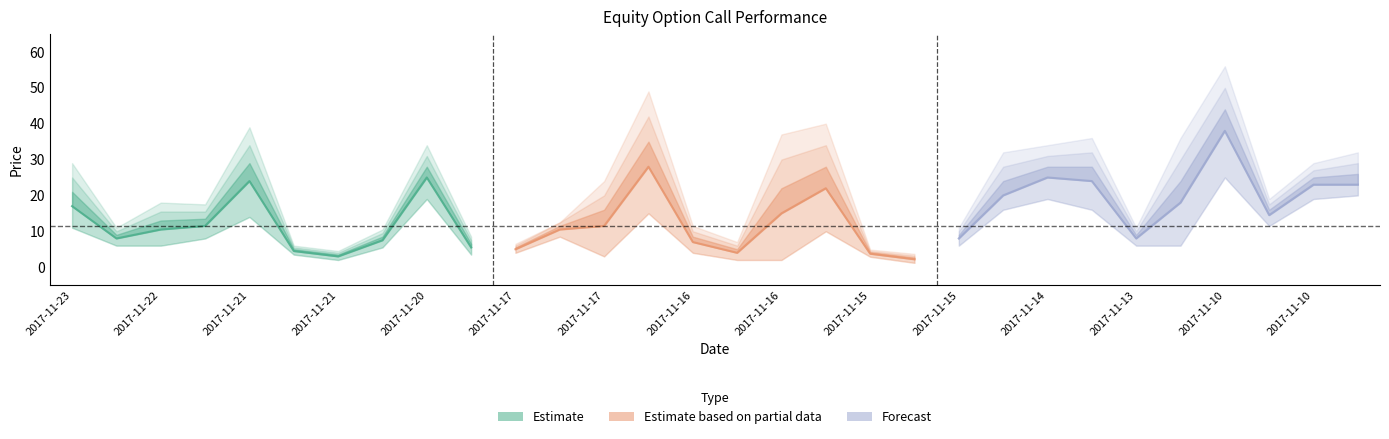

Reading right to left, list all the values displayed in this chart.

Entry Price: 23.0	23.0	14.5	38.0	18.0	8.0	24.0	25.0	20.0	8.0	2.2	3.8	22.0	15.0	4.0	7.0	28.0	11.5	10.5	5.0	5.5	25.0	7.5	3.0	4.5	24.0	11.5	10.5	8.0	17.0
1st Target: 26.0	25.0	16.0	44.0	24.0	9.0	28.0	28.0	24.0	9.0	2.7	4.2	28.0	22.0	5.0	8.5	35.0	16.0	11.5	5.5	6.5	28.0	8.5	3.5	5.0	29.0	13.5	13.0	9.0	21.0
Stop Loss: 20.0	19.0	11.5	25.0	6.0	6.0	16.0	19.0	16.0	6.0	1.2	2.9	10.0	2.0	2.0	4.0	15.0	3.0	8.5	4.0	3.5	19.0	5.5	2.0	3.5	14.0	8.0	6.0	6.0	11.0
2nd Target: 29.0	27.0	17.5	50.0	30.0	10.0	32.0	31.0	28.0	10.0	3.2	4.5	34.0	30.0	6.0	10.0	42.0	20.0	12.5	6.0	7.5	31.0	9.5	4.0	5.5	34.0	15.5	15.5	10.0	25.0
3rd Target: 32.0	29.0	19.0	56.0	36.0	11.0	36.0	34.0	32.0	11.0	3.7	4.9	40.0	37.0	7.0	11.5	49.0	24.0	12.5	6.5	8.5	34.0	10.5	4.5	6.0	39.0	17.5	18.0	11.0	29.0
Call Closed: 32.0	25.0	19.0	25.0	24.0	11.0	16.0	19.0	16.0	9.0	2.4	2.9	28.0	22.0	6.0	11.5	35.0	16.0	12.5	6.5	8.5	28.0	10.5	3.5	6.0	29.0	8.0	0.0	0.0	0.0